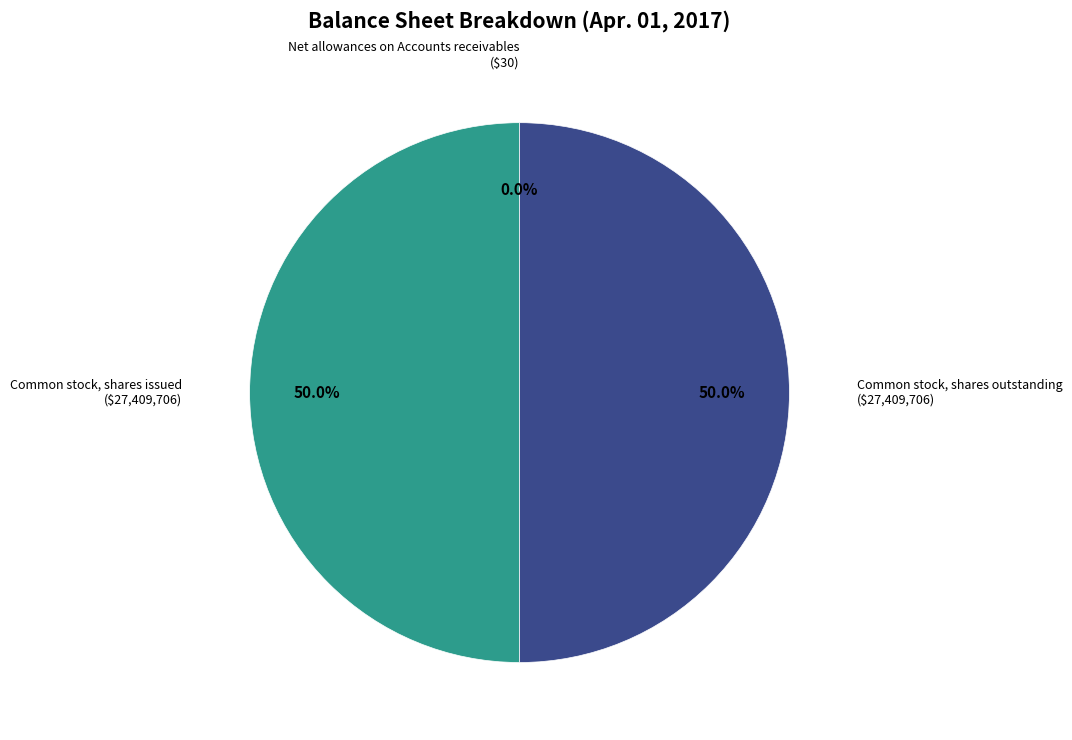

Is there any slice that represents more than half of the pie?

No